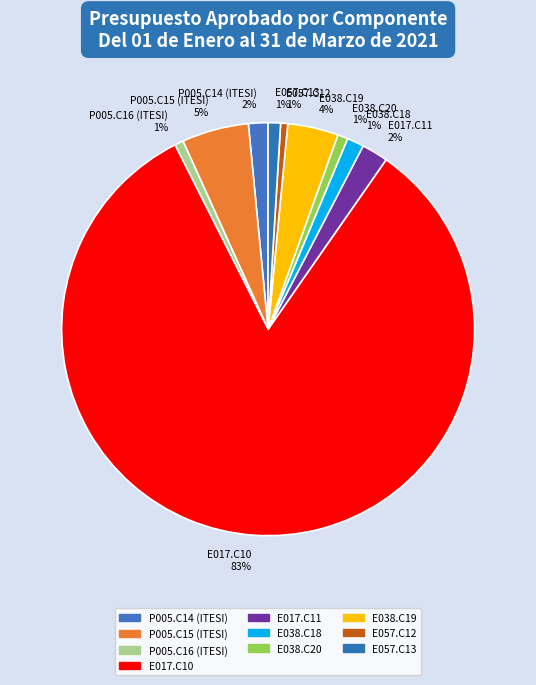

Count the number of slices in the pie.

10